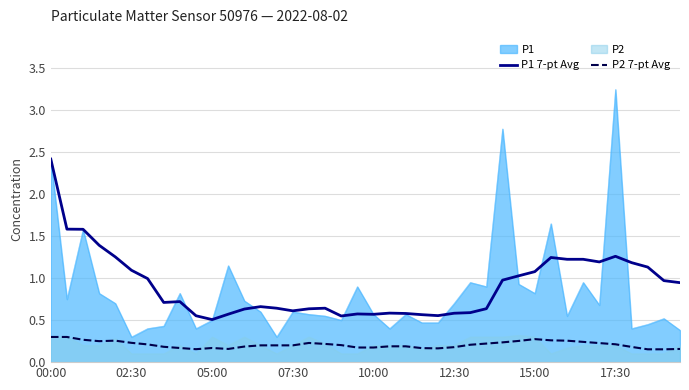

Which category has the highest value in the P1 series?

17:30